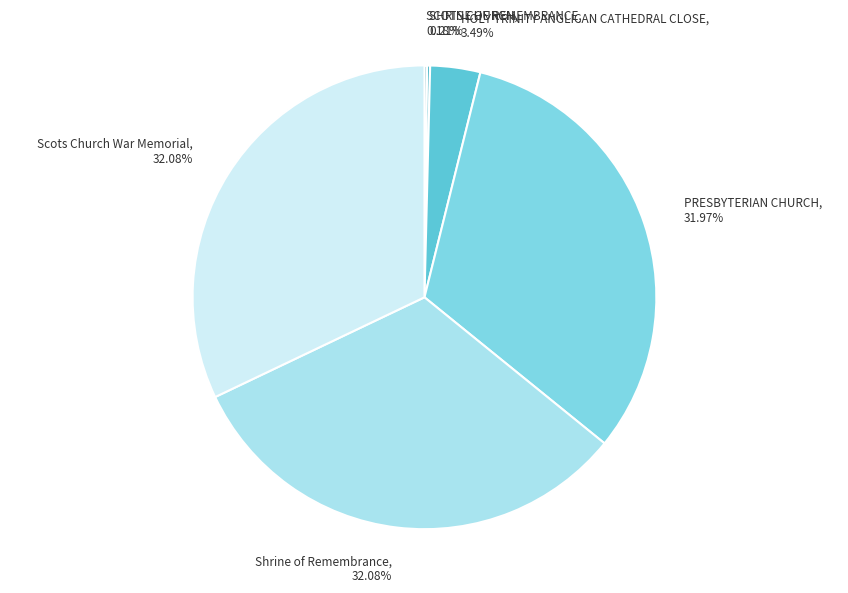

What is the ratio of the value at HOLY TRINITY ANGLICAN CATHEDRAL CLOSE to the value at Scots Church War Memorial?

0.1